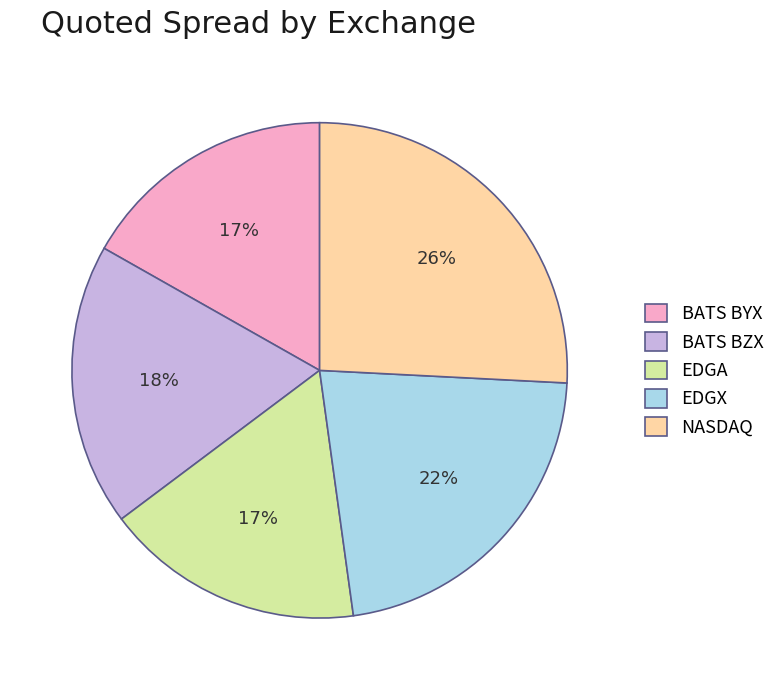

Do BATS BYX and BATS BZX together represent more than half of the pie?

No